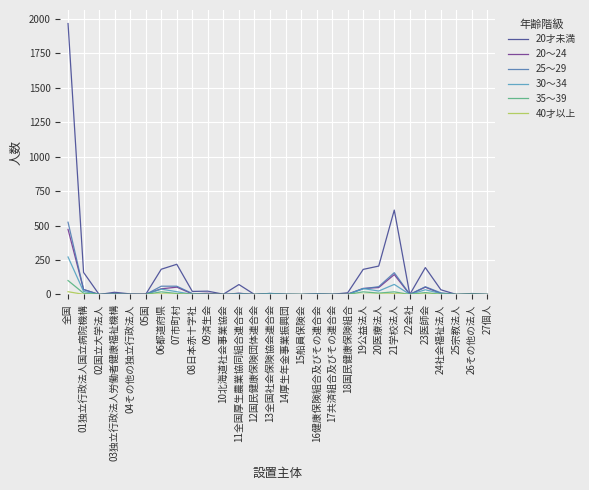

At which category is the sum across all series the highest?

全国